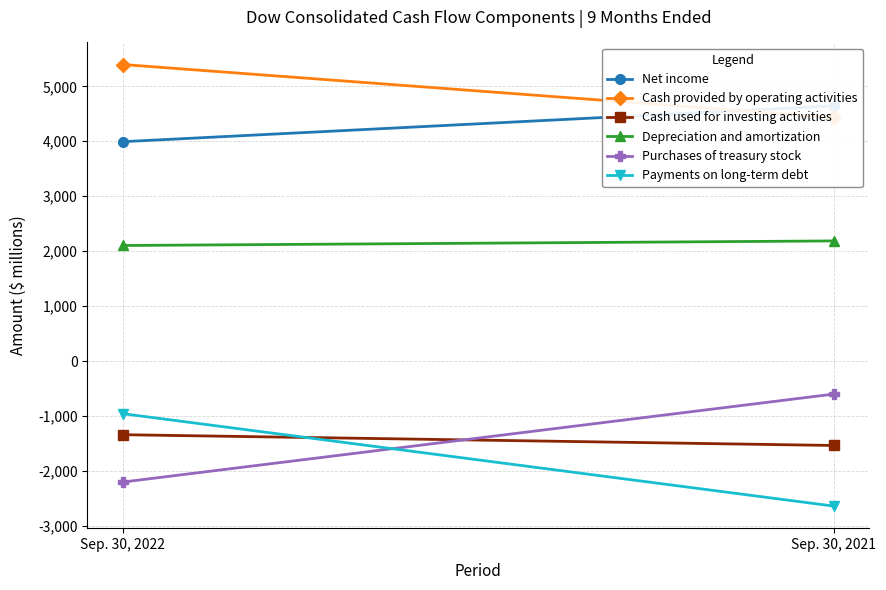

List the labels in order of Cash used for investing activities value, largest first.

Sep. 30, 2022, Sep. 30, 2021